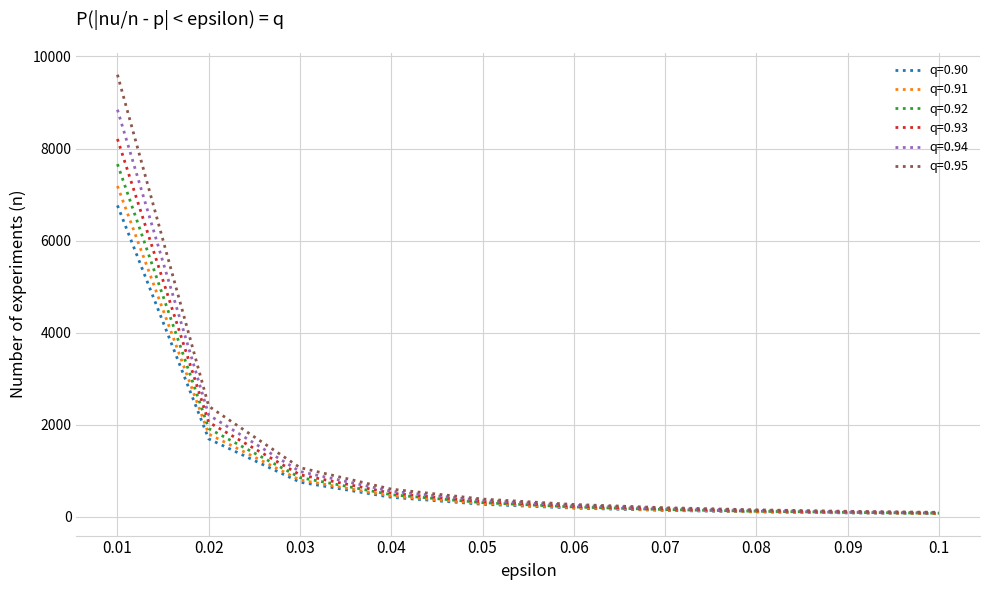

What is the difference between the second highest and second lowest values in the q=0.91 series?

1707.8